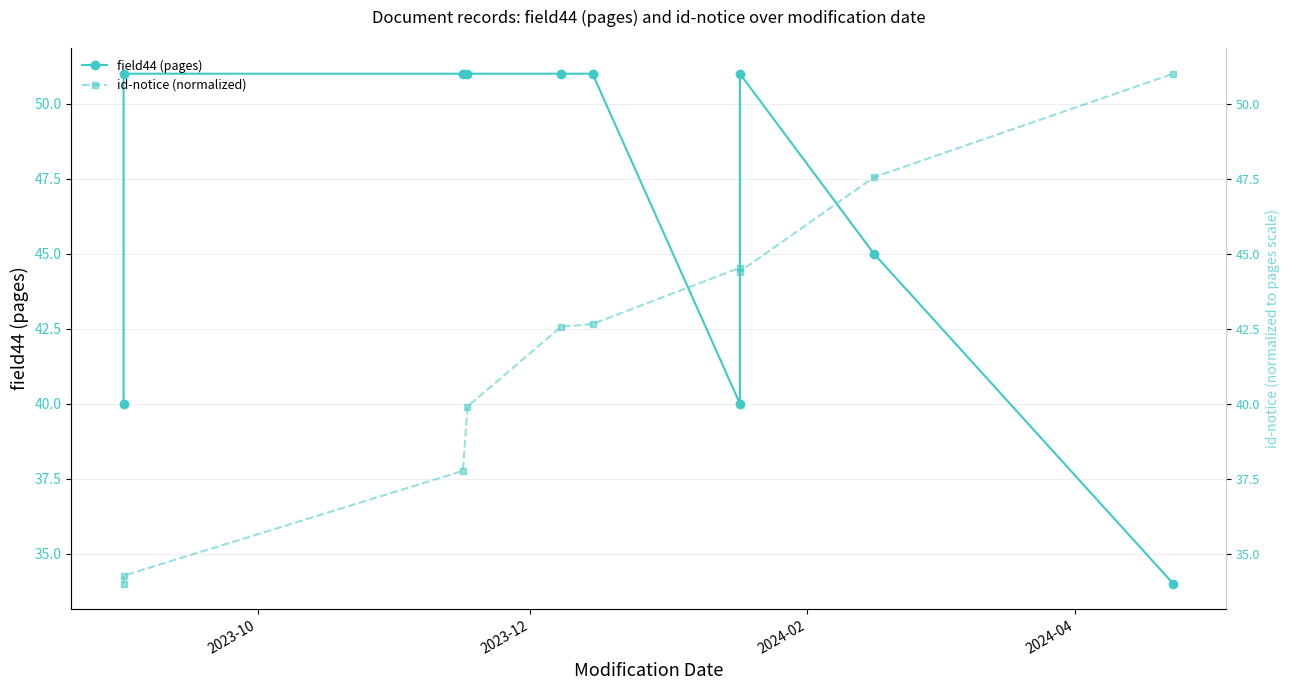

Does the chart display data point markers on the line(s)?

Yes